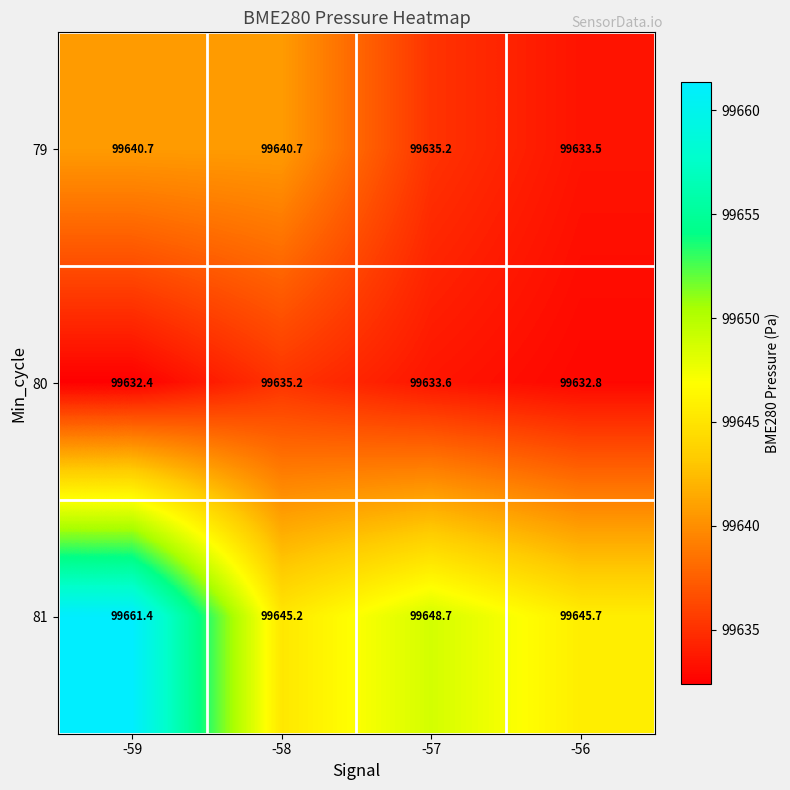

Where is 81 nearest to the value 99653?

-57